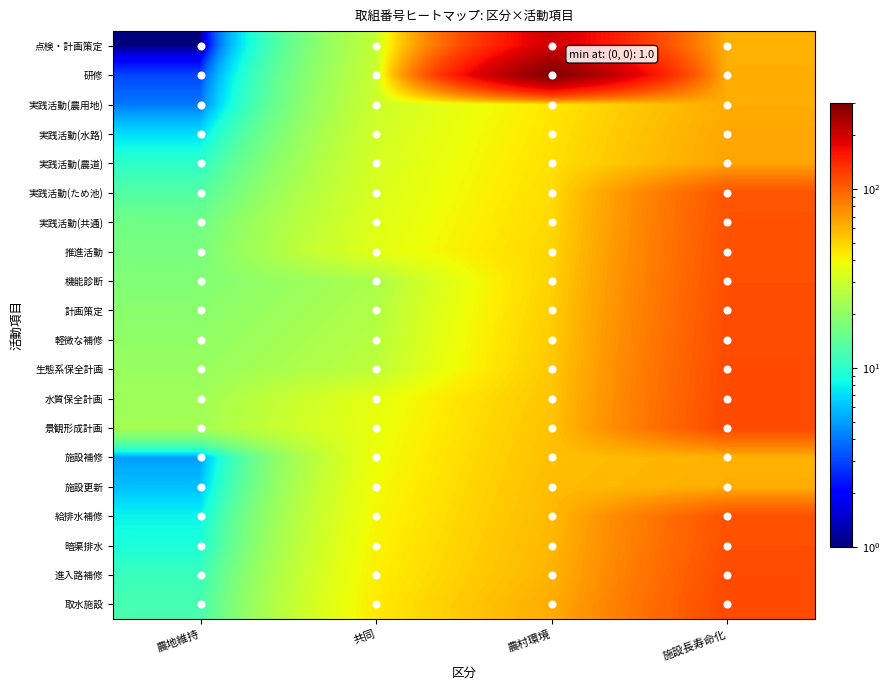

At which category is the sum across all series the highest?

施設長寿命化